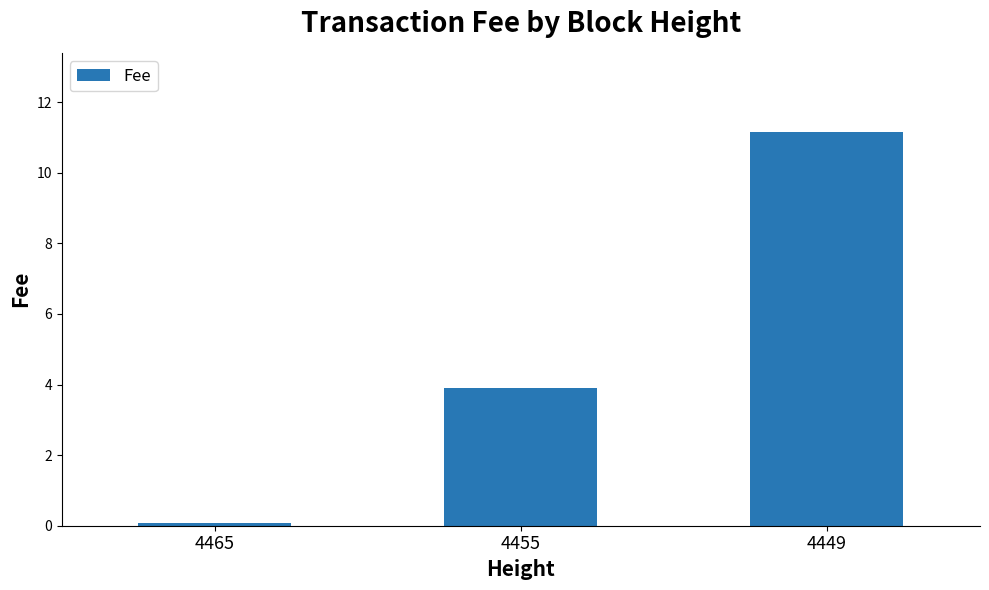

Reading left to right, transcribe all the data shown in this chart.

4465=0.1	4455=3.9	4449=11.2